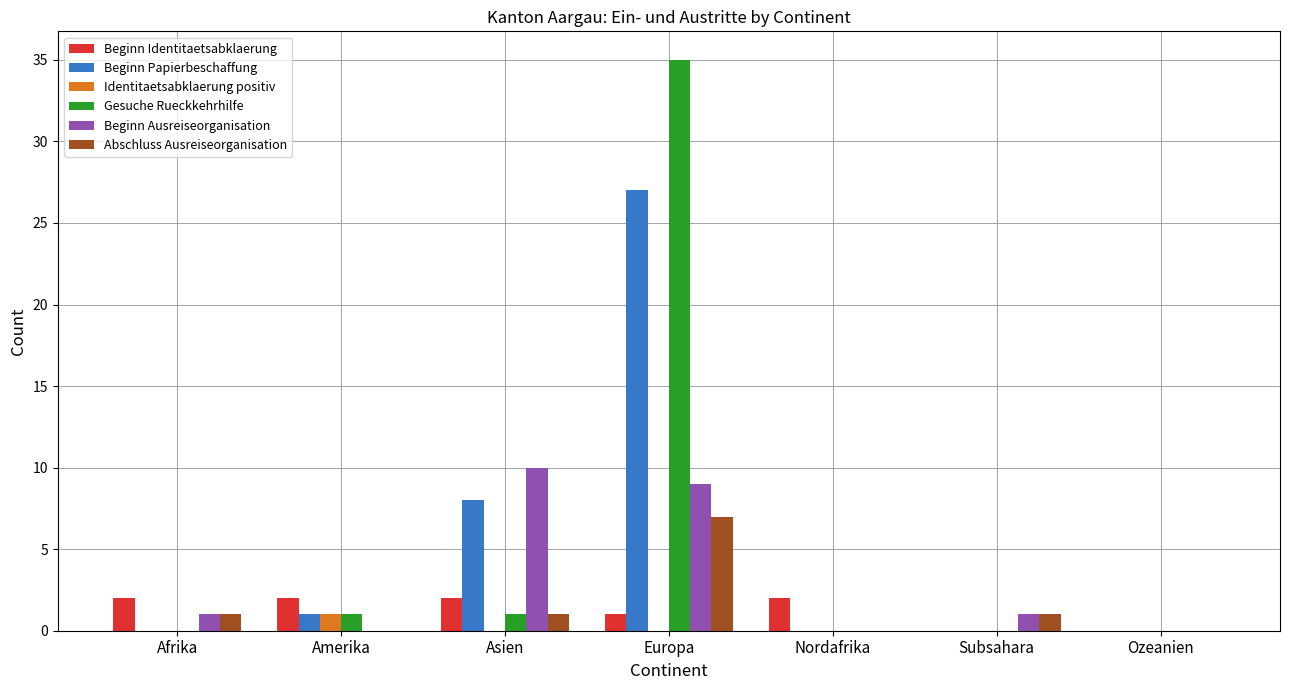

Count the Beginn Identitaetsabklaerung values in the range 0 to 2.

7